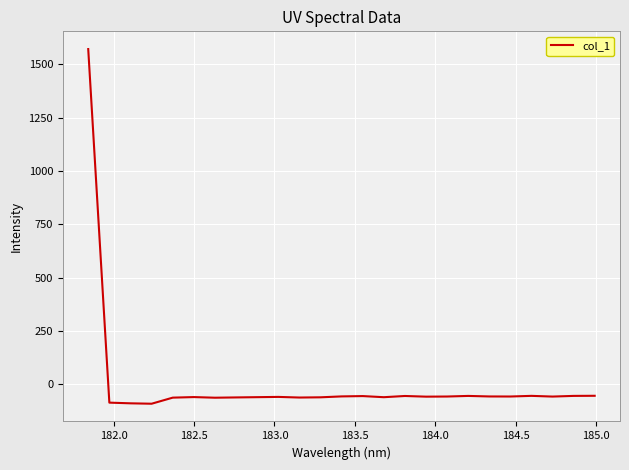

What is the smallest value displayed?

-91.0